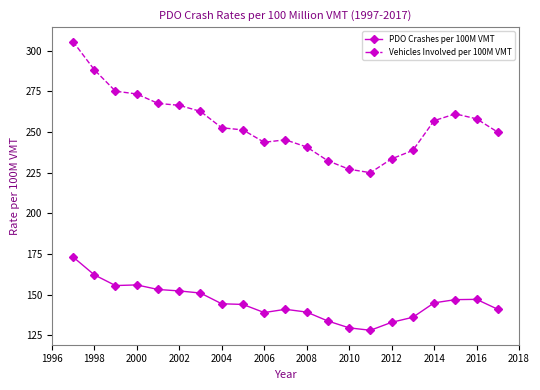

What are all the series names shown in the legend?

PDO Crashes per 100M VMT, Vehicles Involved per 100M VMT